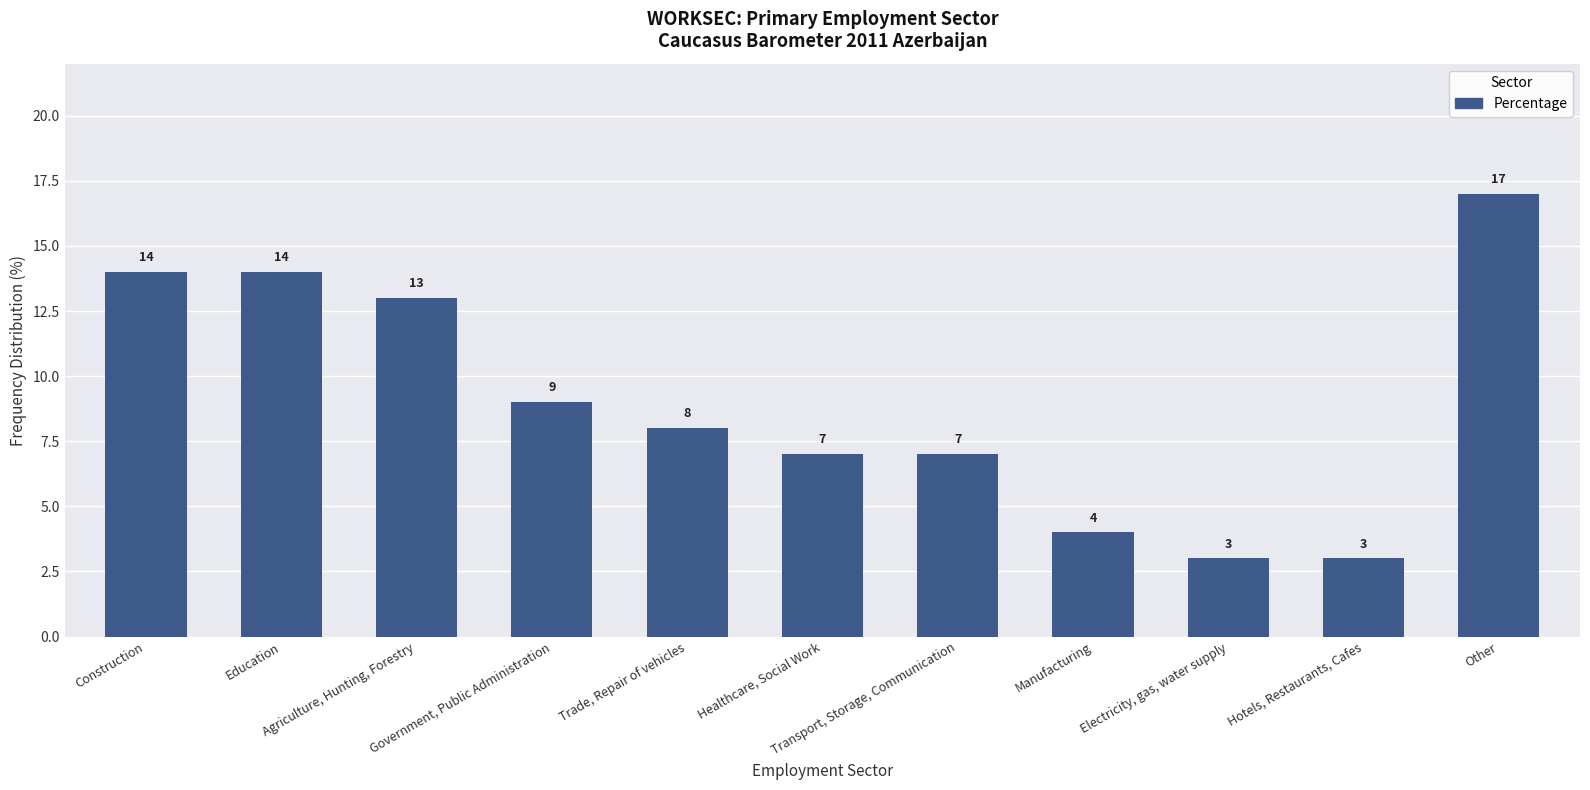

What is the label of the 6th bar from the left?

Healthcare, Social Work